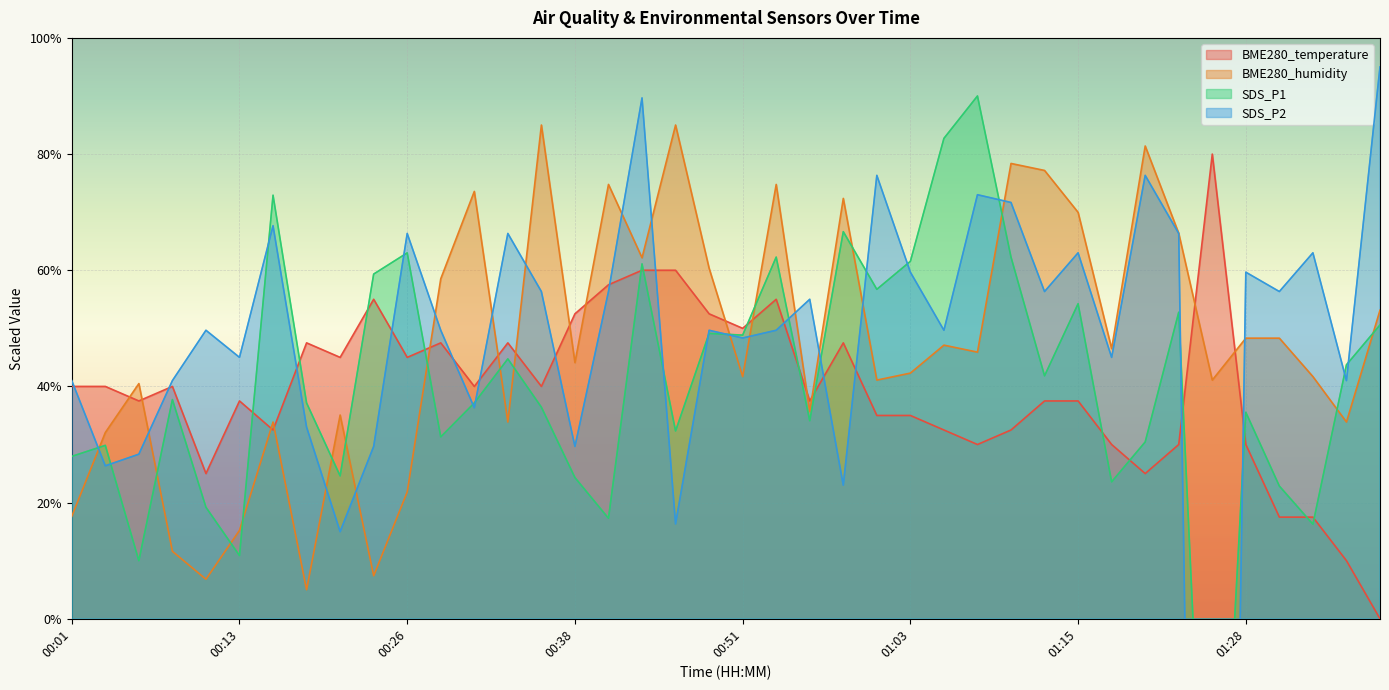

How many distinct data groups are displayed?

4